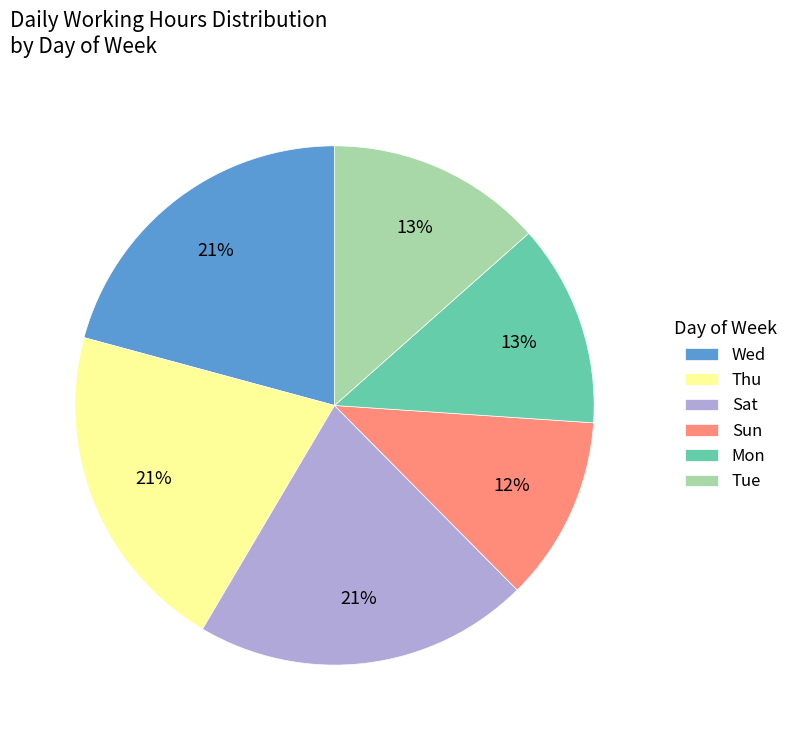

What is the ratio of the value at Thu to the value at Sat?

1.0